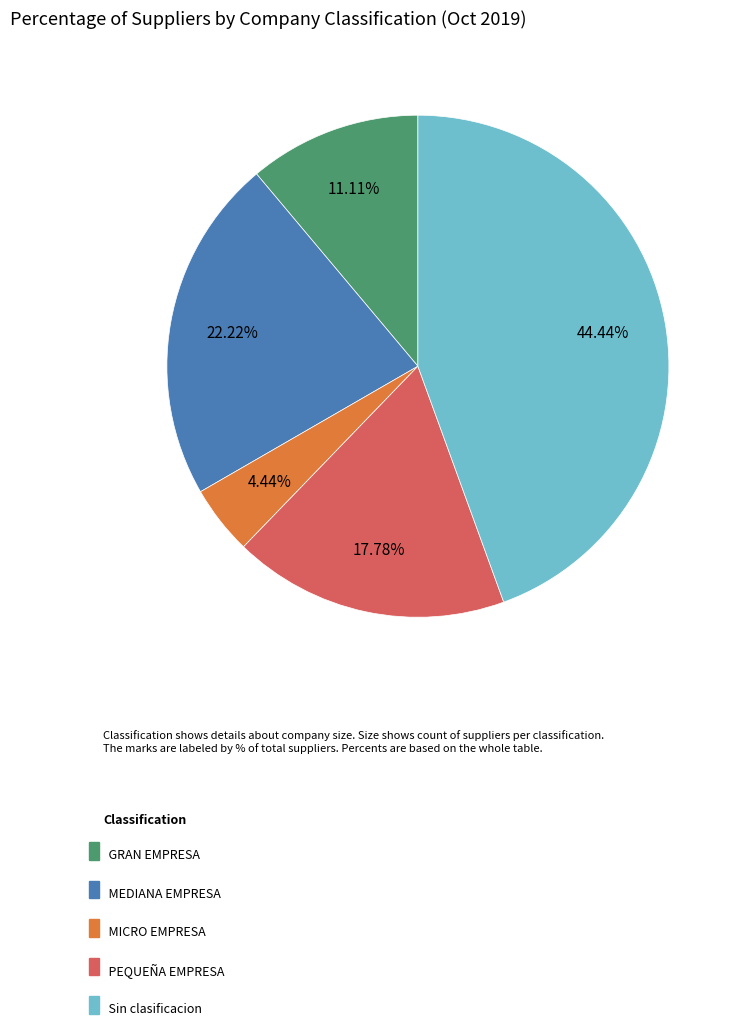

How many segments does this pie chart have?

5